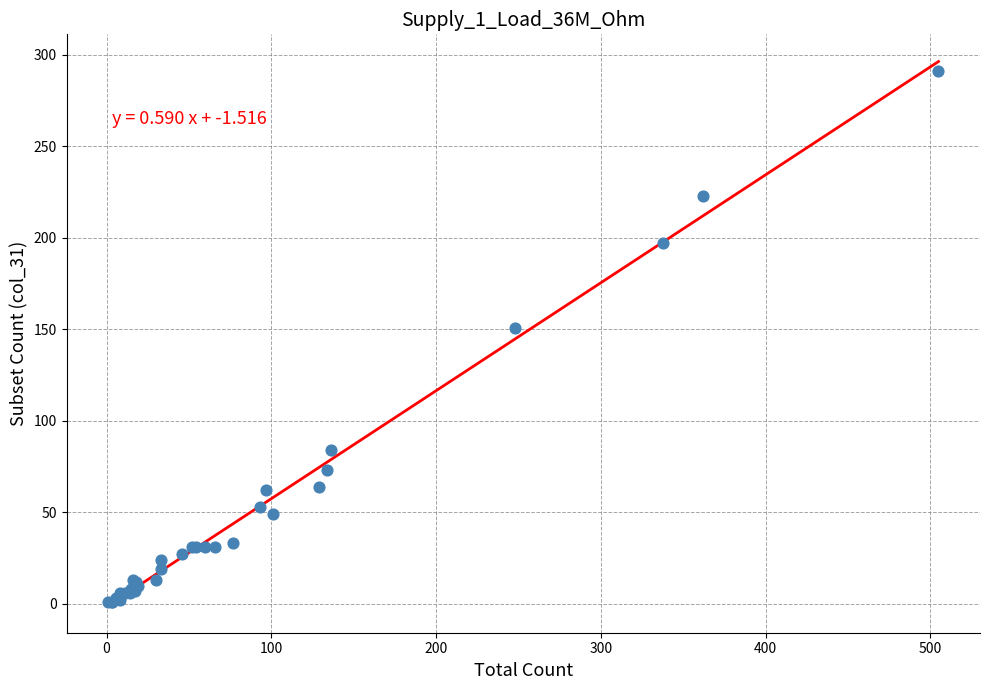

What Y value in the scatter plot is closest to 146?

151